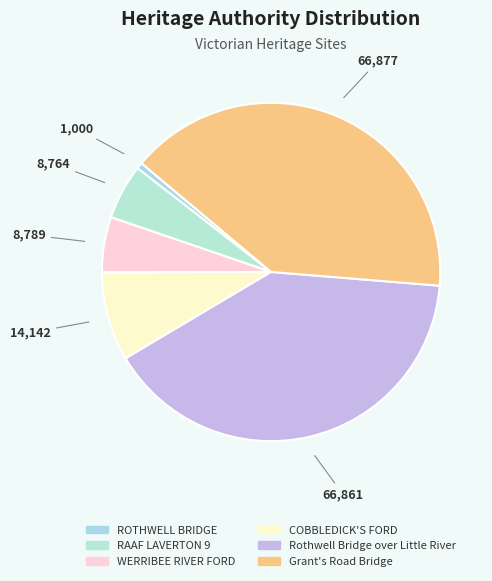

To the nearest percent, what portion does COBBLEDICK'S FORD represent?

8%